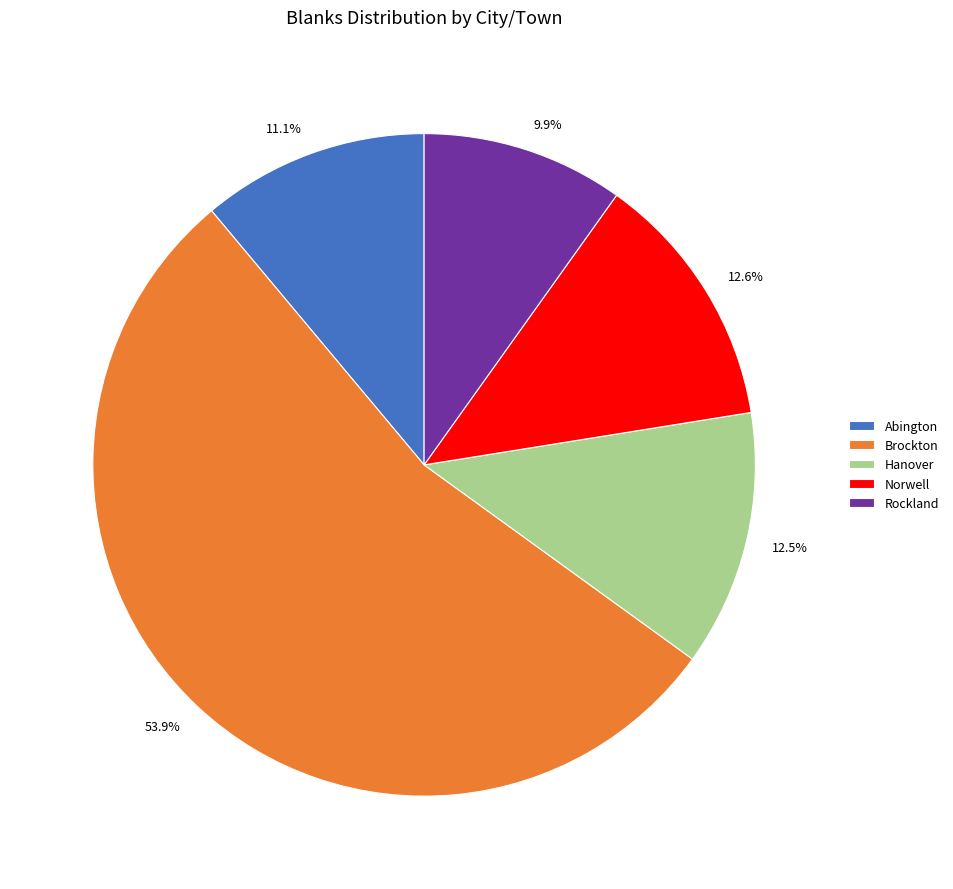

True or false: Norwell accounts for 13% of the total.

True